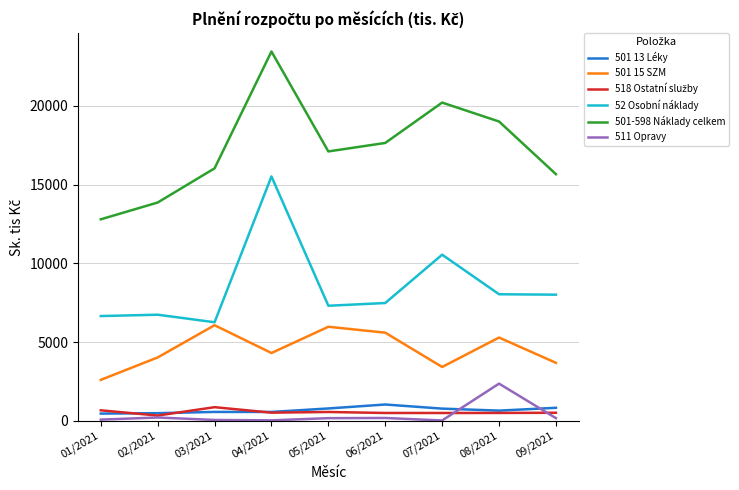

How many intersections are there between 501 13 Léky and 511 Opravy?

2